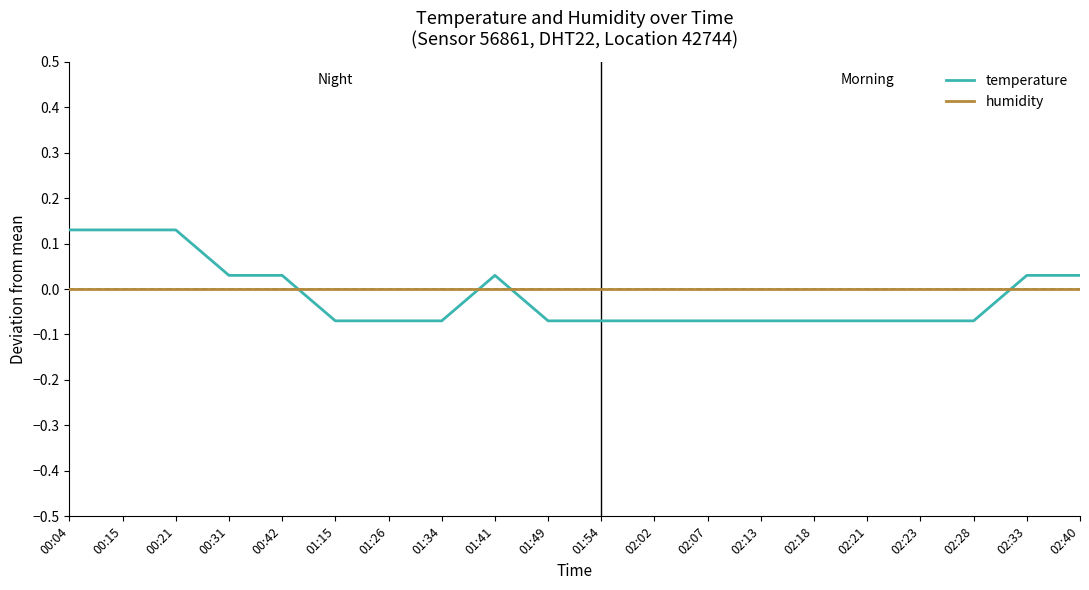

Does the chart display data point markers on the line(s)?

No